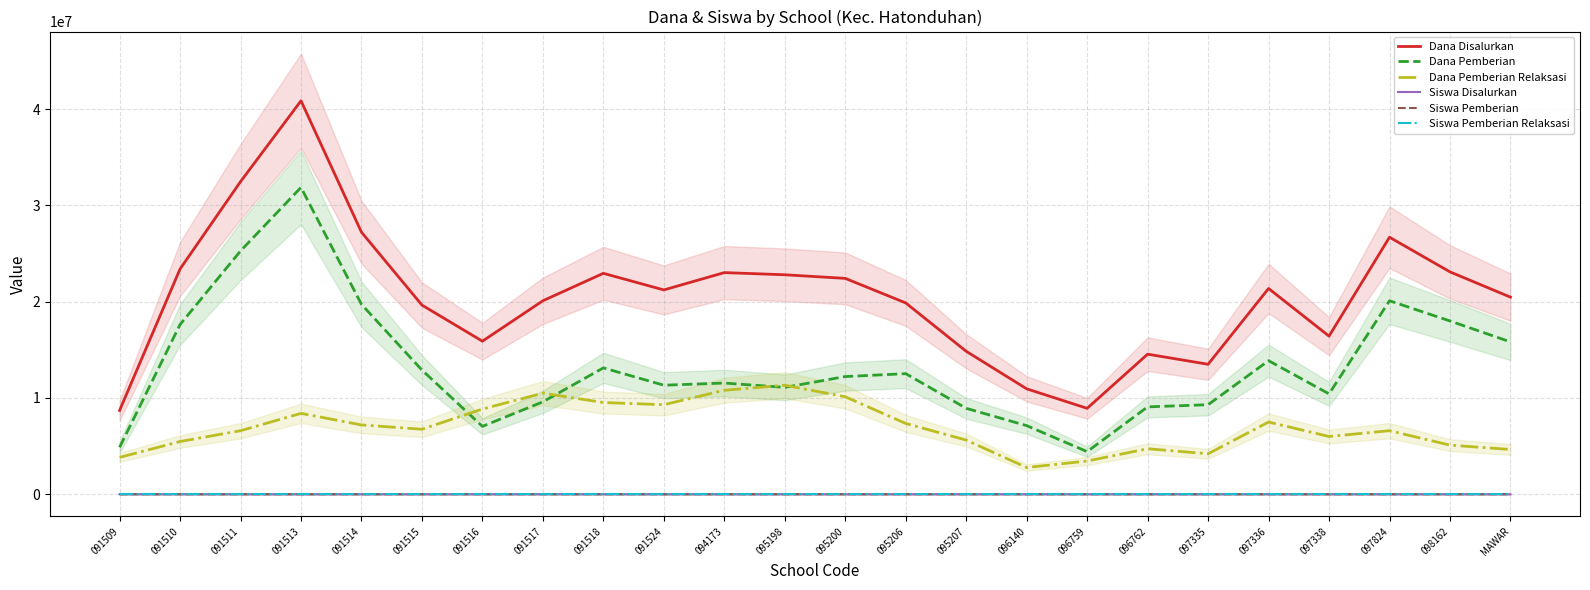

What are all the series names shown in the legend?

Dana Disalurkan, Dana Pemberian, Dana Pemberian Relaksasi, Siswa Disalurkan, Siswa Pemberian, Siswa Pemberian Relaksasi